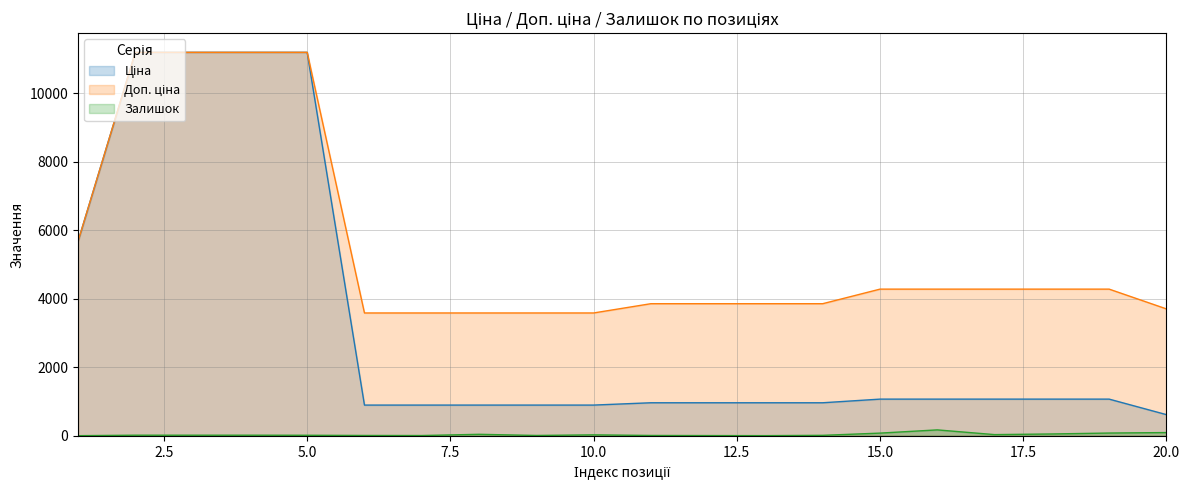

What is the lowest value of the Доп. ціна series?

3583.6